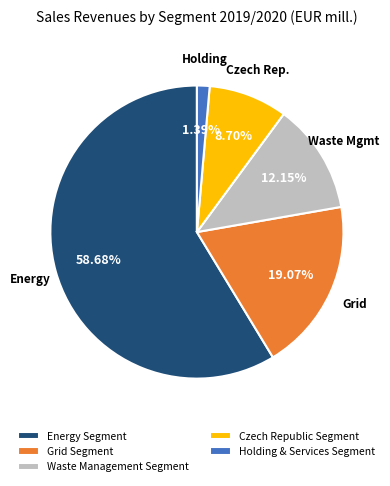

What is the smallest slice in the pie chart?

Holding & Services Segment